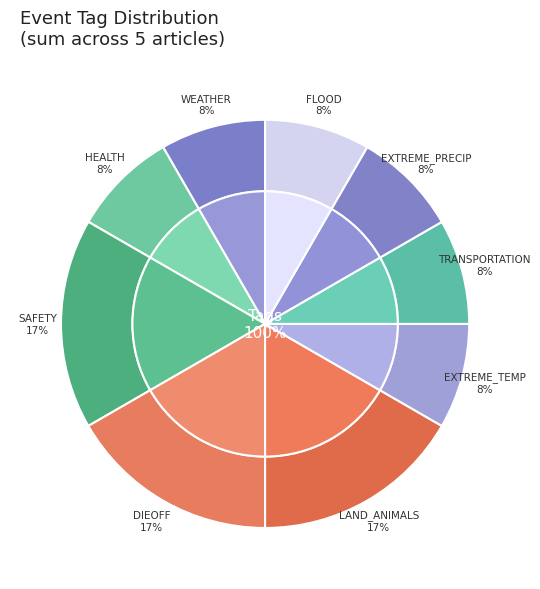

What portion of the pie excludes INFRASTRUCTURE?

100.0%